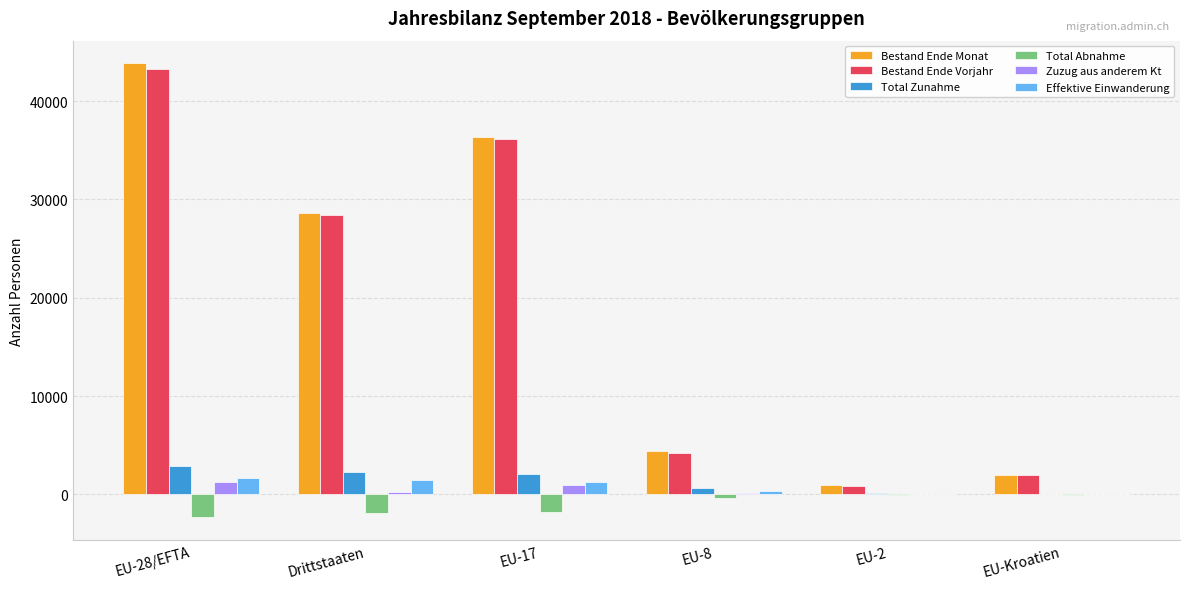

Does the chart contain stacked bars?

No